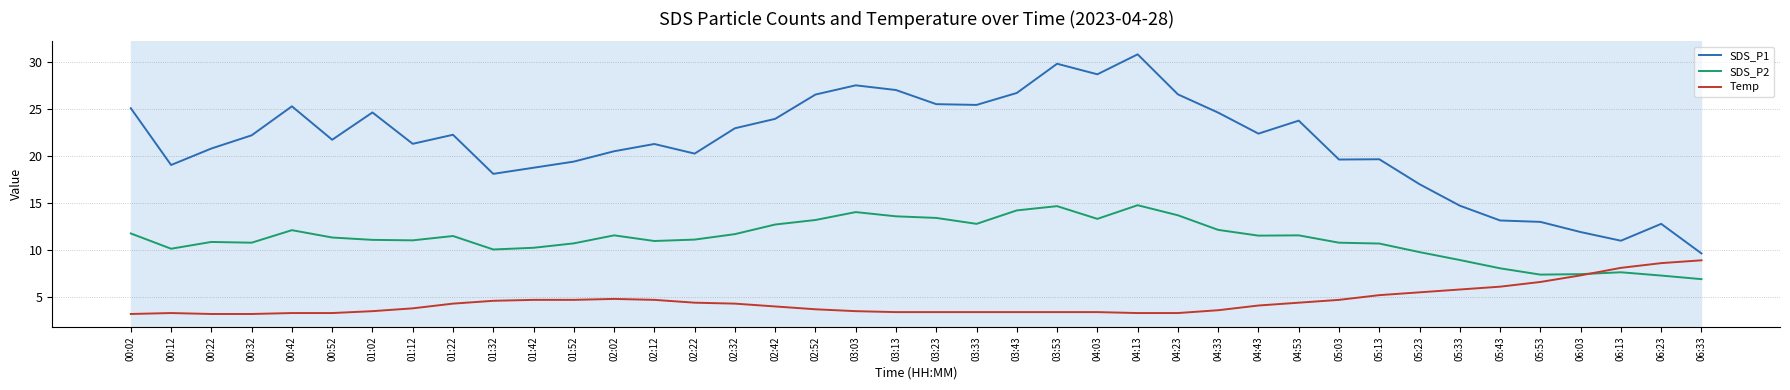

What position from the left is 02:42?

17